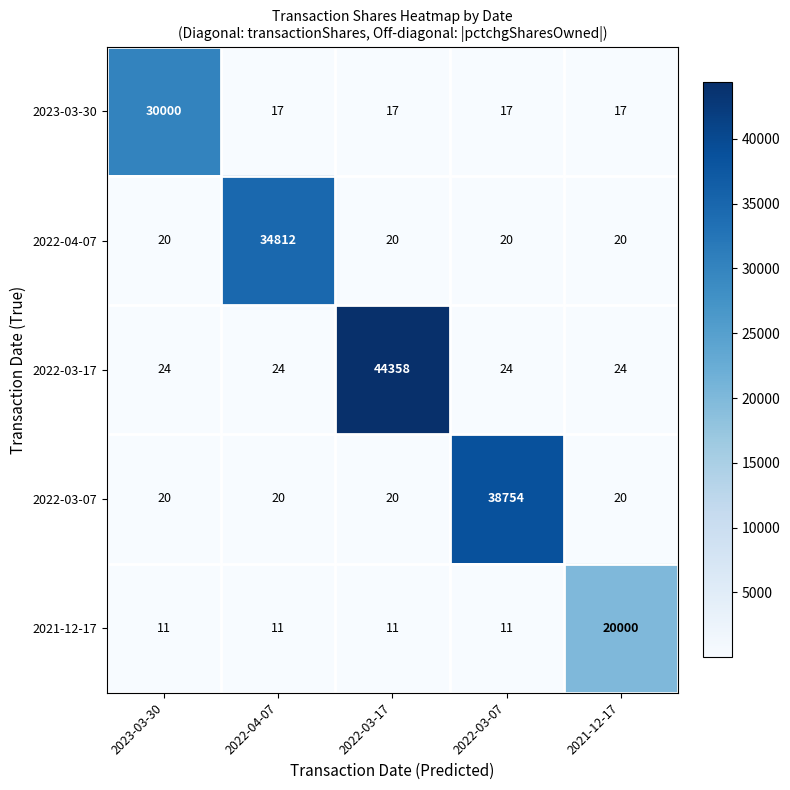

What is the difference between the 2023-03-30 values at 2023-03-30 and 2022-03-17?

29983